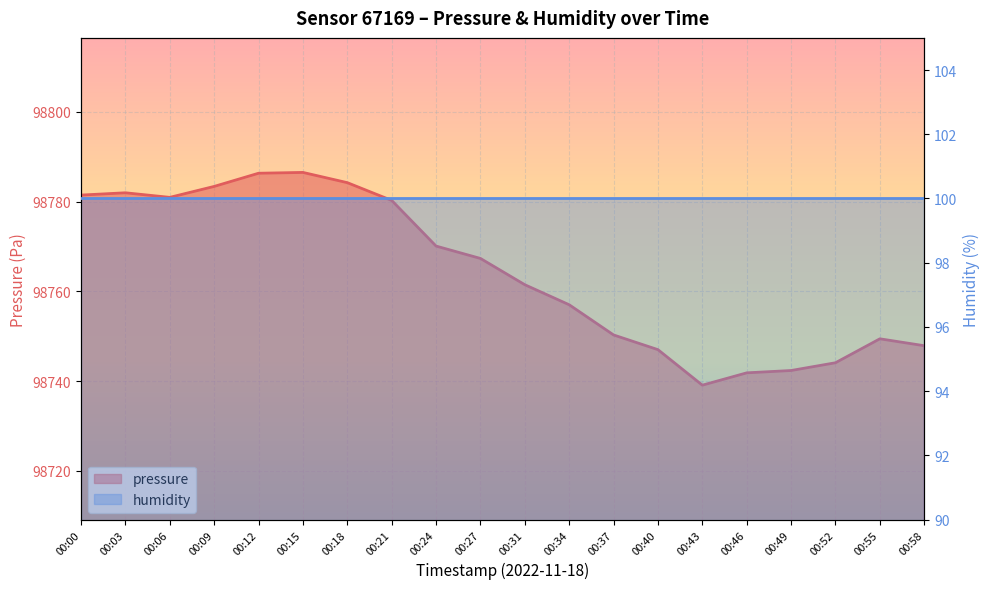

Reading left to right, transcribe all the data shown in this chart.

98781.5	98782.0	98781.0	98783.4	98786.3	98786.5	98784.2	98780.3	98770.1	98767.3	98761.5	98757.0	98750.3	98747.0	98739.1	98741.8	98742.4	98744.1	98749.4	98747.9